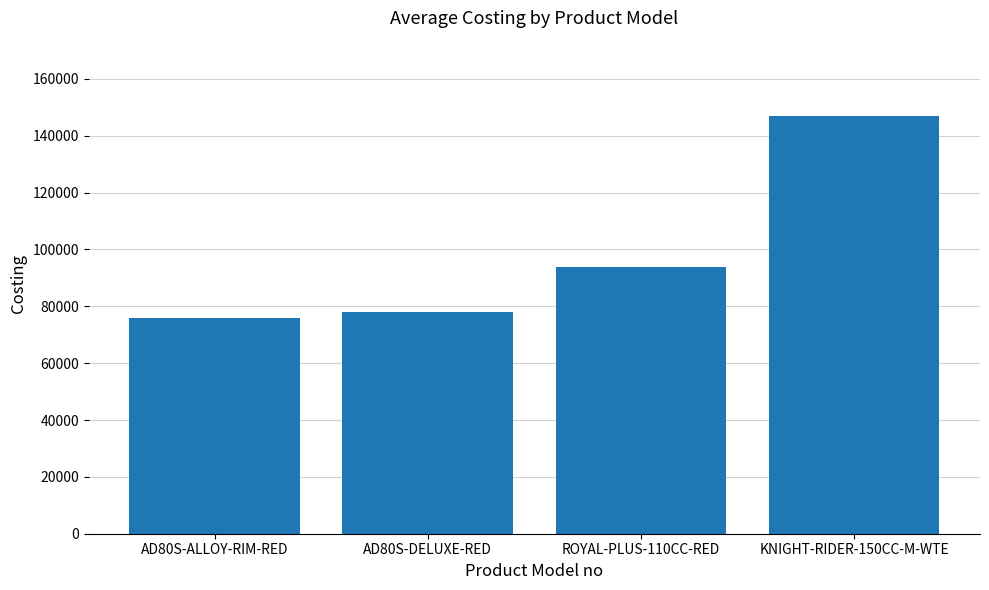

What position from the right is AD80S-DELUXE-RED?

3